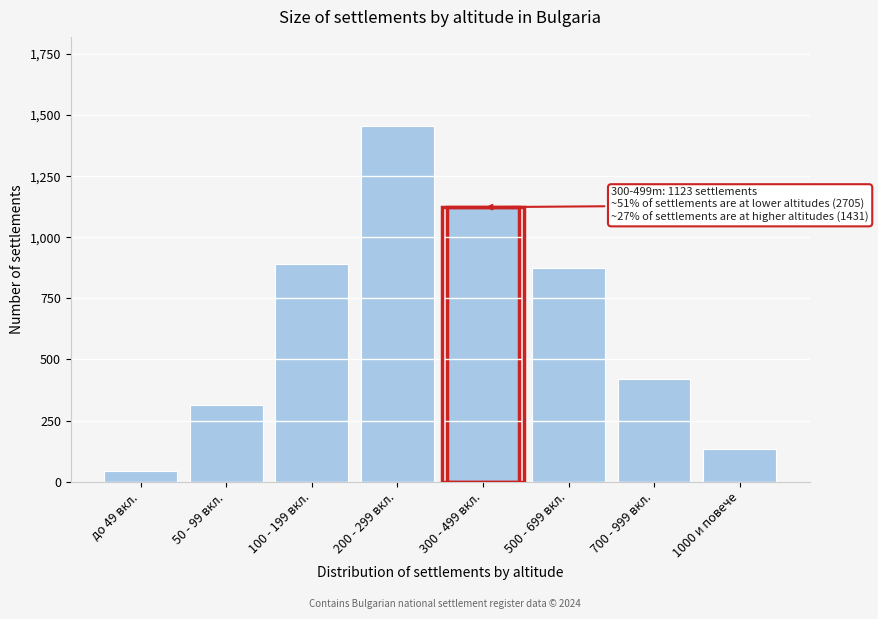

Reading right to left, list all the values displayed in this chart.

134	421	876	1123	1456	892	312	45